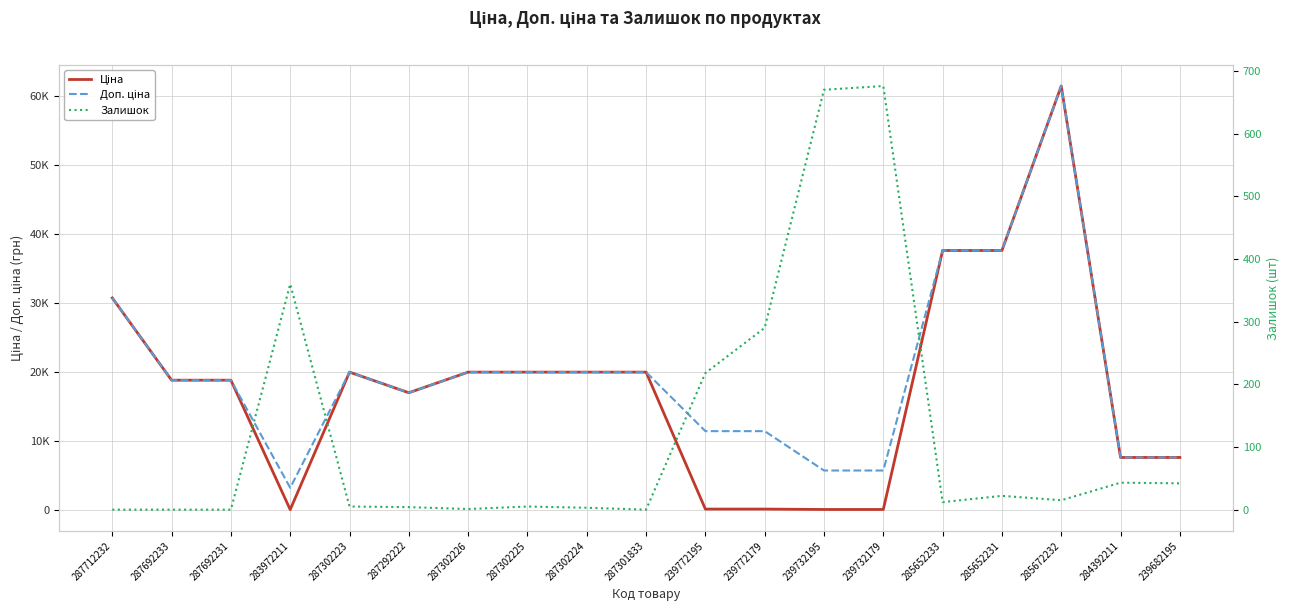

How many values in the Ціна series are below 18796?

8